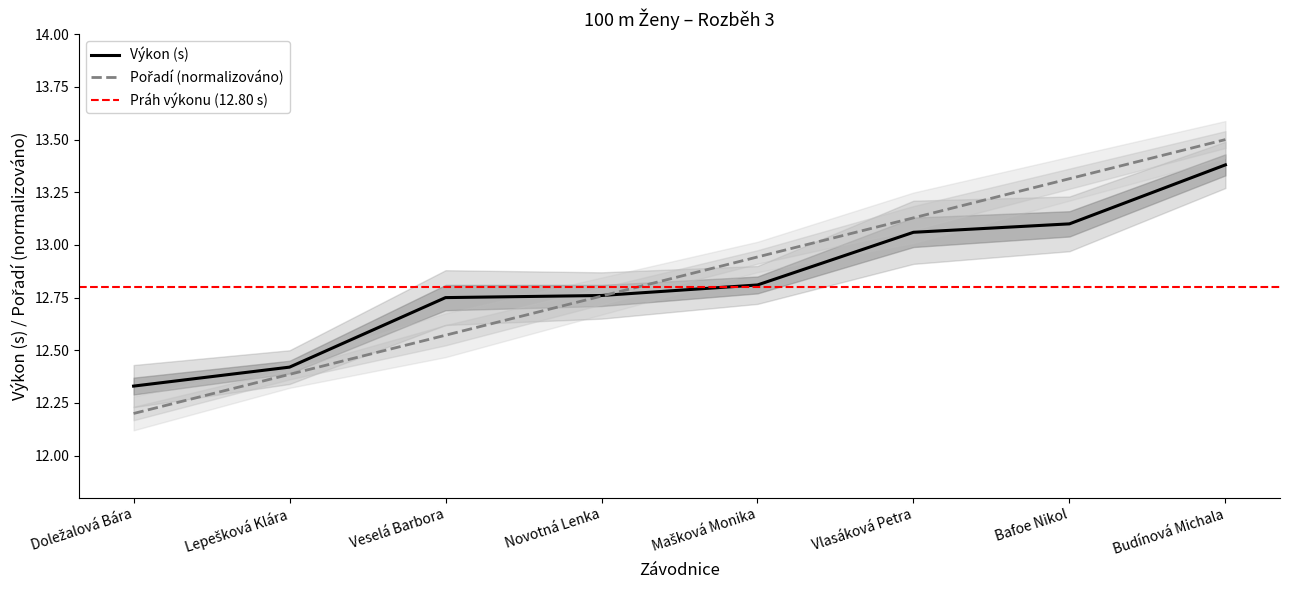

Is the value of Výkon at Bafoe Nikol greater than the value of Pořadí at Mašková Monika?

Yes